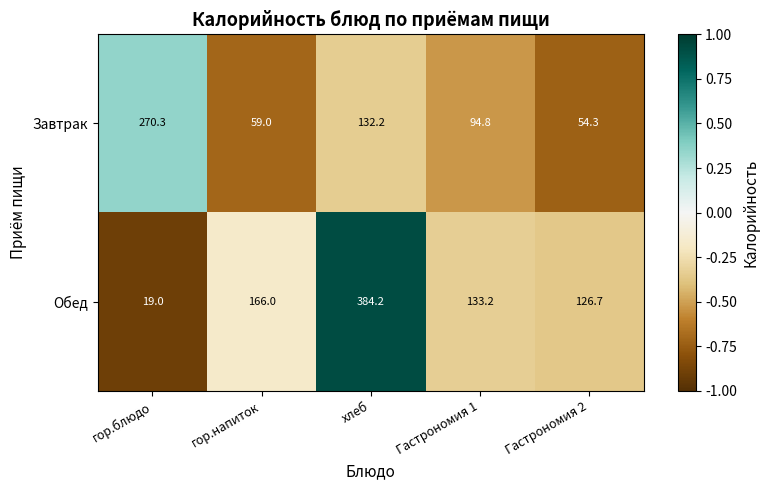

How many series are shown in this chart?

2